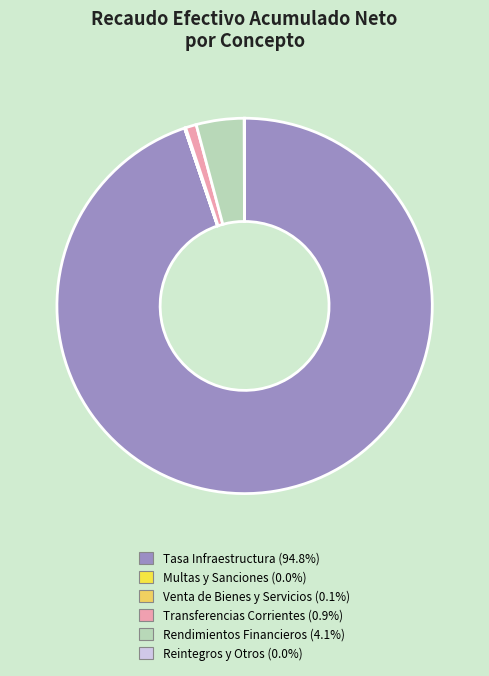

Rank the categories by value from lowest to highest.

MULTAS Y SANCIONES, REINTEGROS Y OTROS RECURSOS, VENTA DE BIENES Y SERVICIOS, TRANSFERENCIAS CORRIENTES, RENDIMIENTOS FINANCIEROS, TASA POR EL USO DE LA INFRAESTRUCTURA